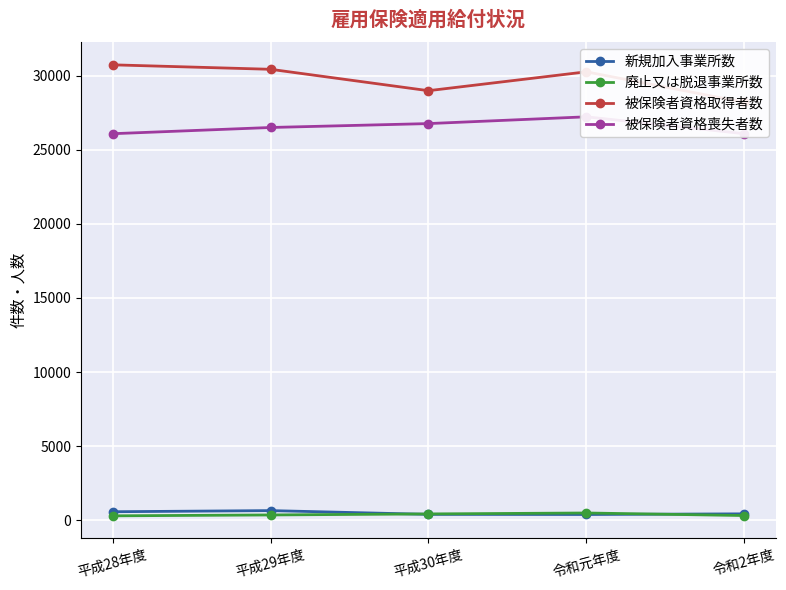

What is the difference between the maximum and second lowest values in the 新規加入事業所数 series?

254